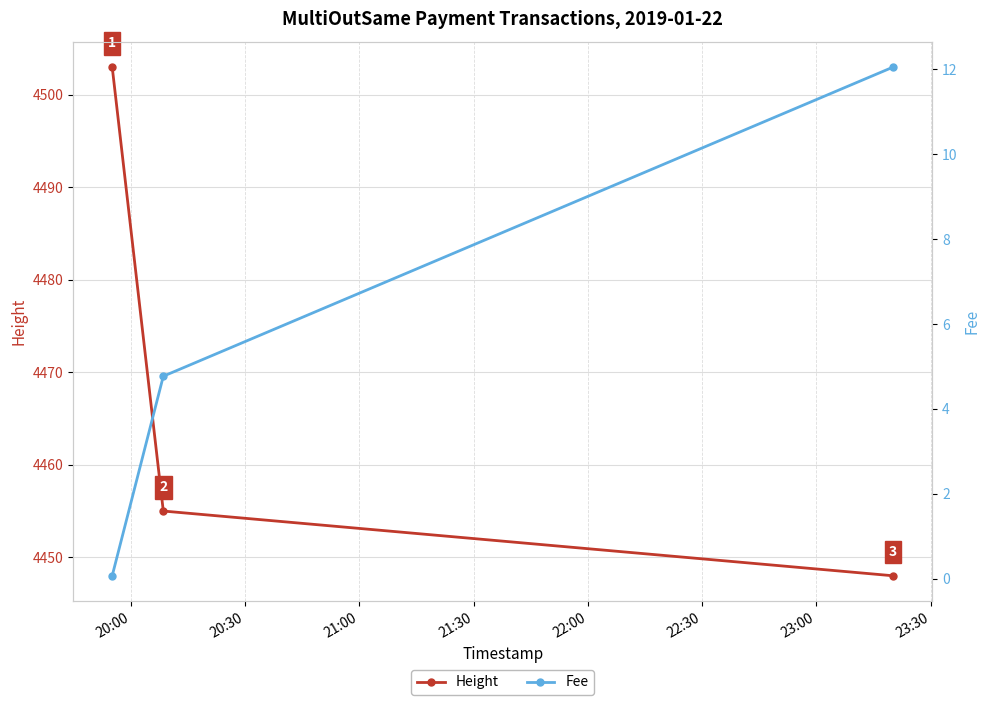

List the series in order of their overall mean, highest first.

Height, Fee